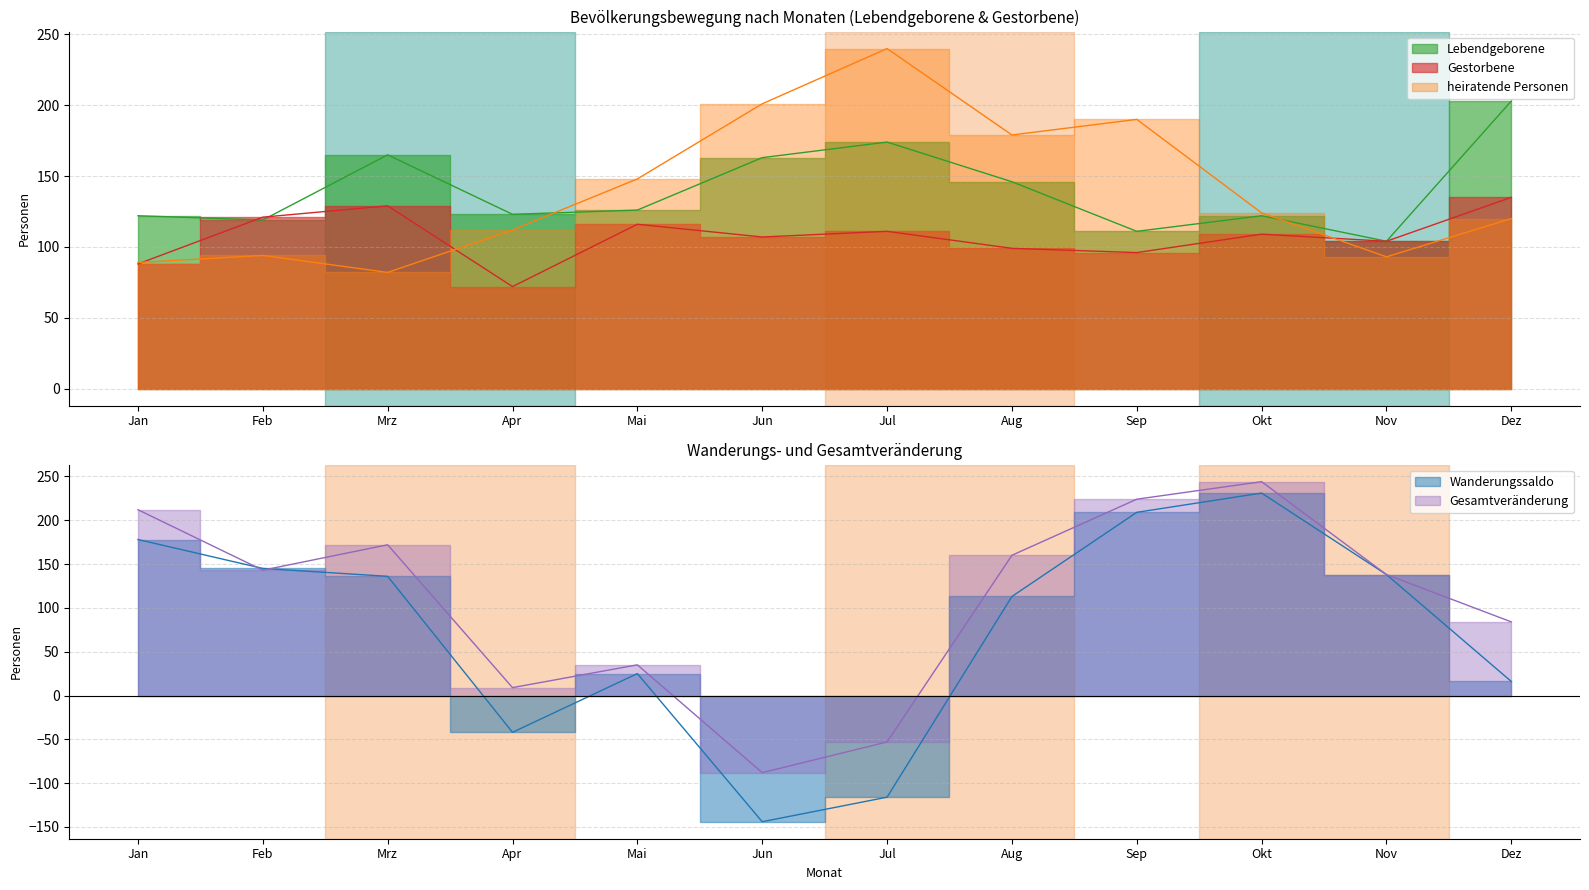

Is it true that heiratende Personen equals 124 at Okt?

True